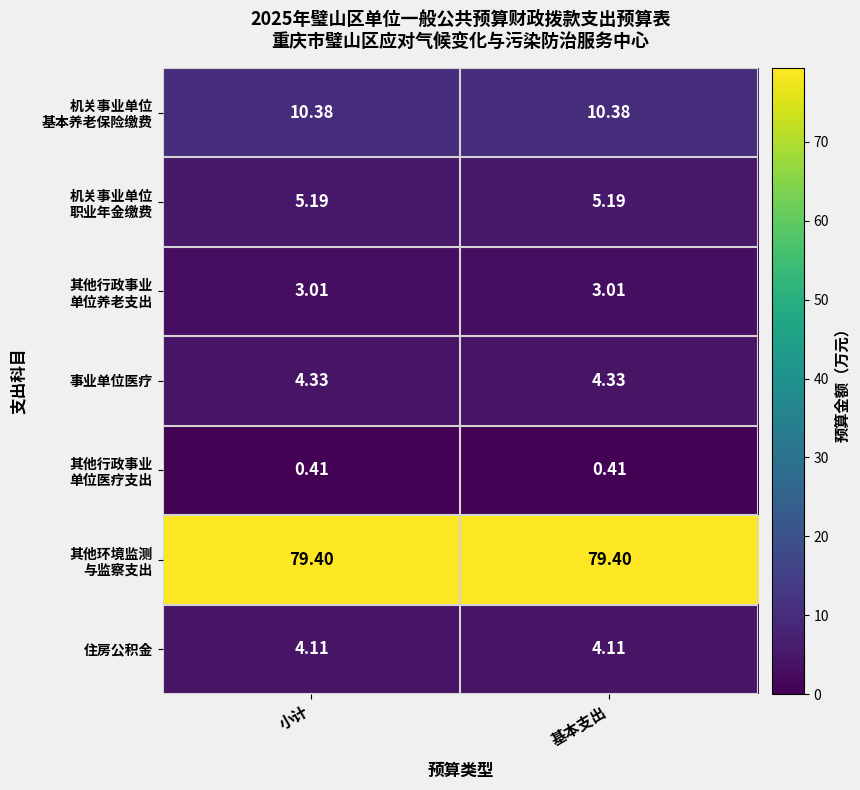

What is the total value across all series at 基本支出?

106.8